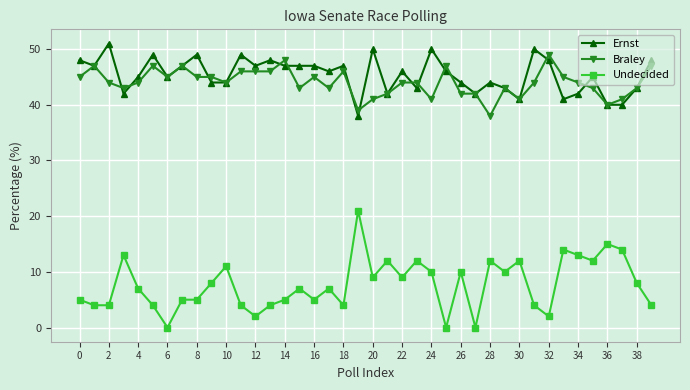

True or false: Undecided and Braley intersect in this chart.

False